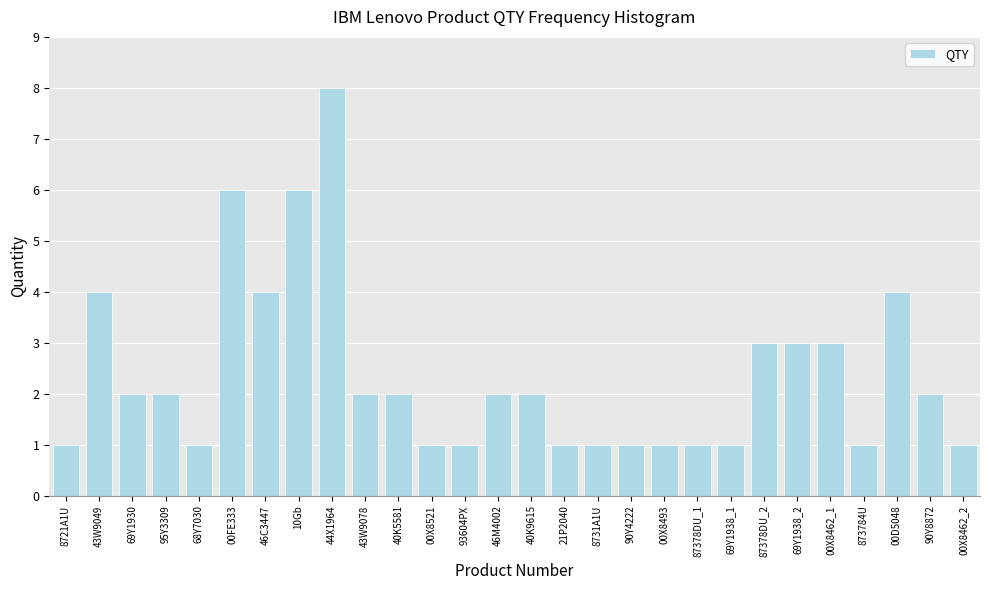

Reading left to right, list all the values displayed in this chart.

8721A1U=1	43W9049=4	69Y1930=2	95Y3309=2	68Y7030=1	00FE333=6	46C3447=4	10Gb=6	44X1964=8	43W9078=2	40K5581=2	00X8521=1	93604PX=1	46M4002=2	40K9615=2	21P2040=1	8731A1U=1	90Y4222=1	00X8493=1	87378DU_1=1	69Y1938_1=1	87378DU_2=3	69Y1938_2=3	00X8462_1=3	873784U=1	00D5048=4	90Y8872=2	00X8462_2=1